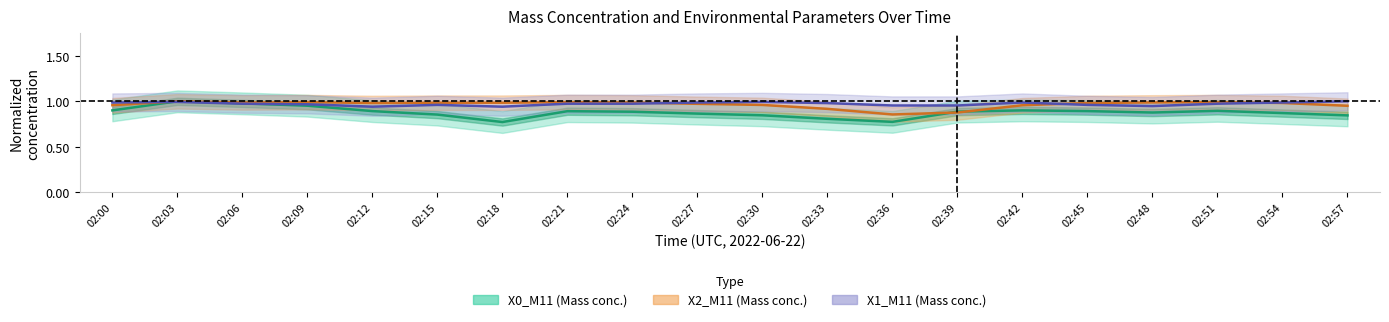

Which category has the highest value in the X1_M11 series?

02:57